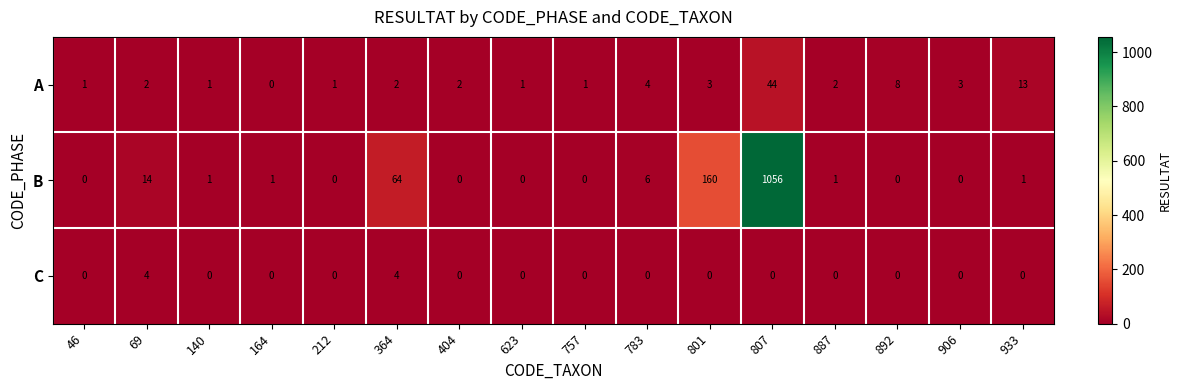

Rank the series by their maximum value, from lowest to highest.

C, A, B